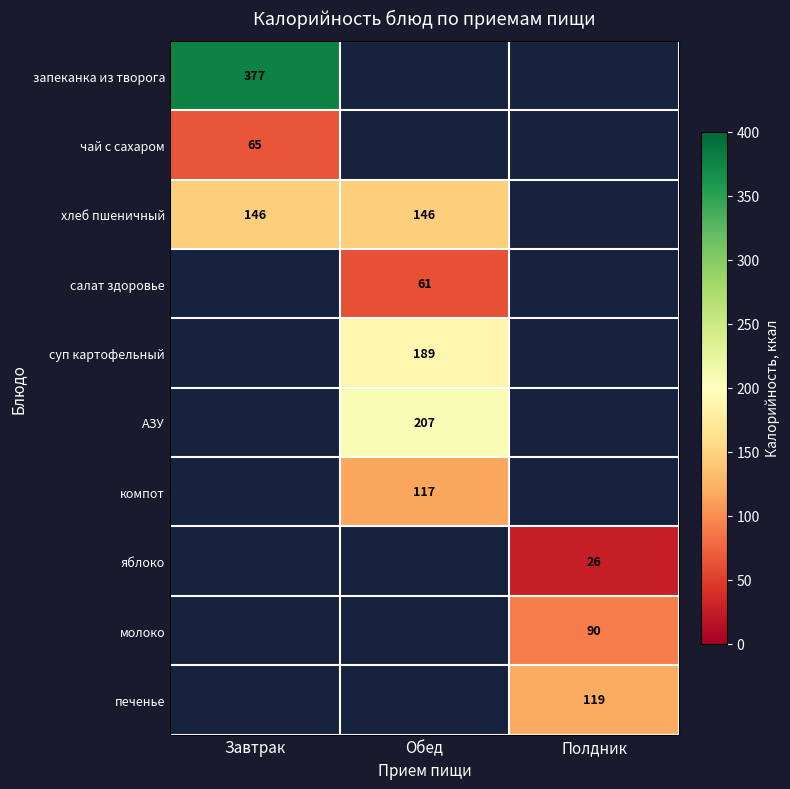

Which has a higher value, Полдник or Завтрак?

Завтрак